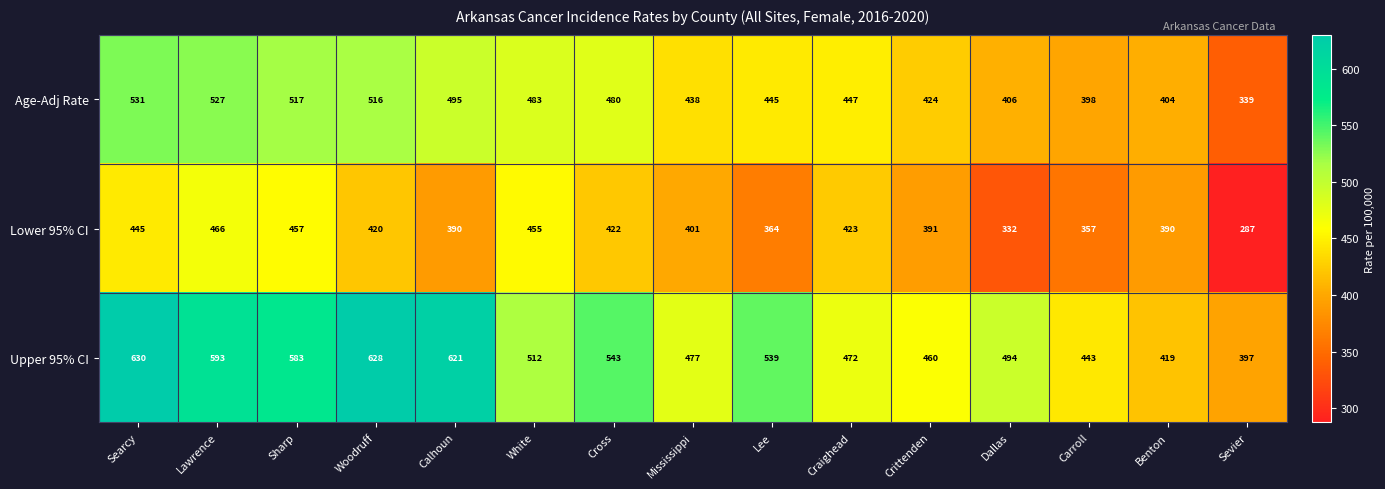

What is the sum of the Age-Adj Rate values at Sevier and Mississippi?

777